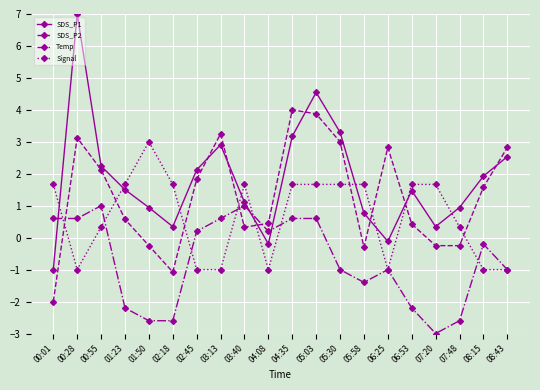

How many intersections are there between Temp and SDS_P1?

3